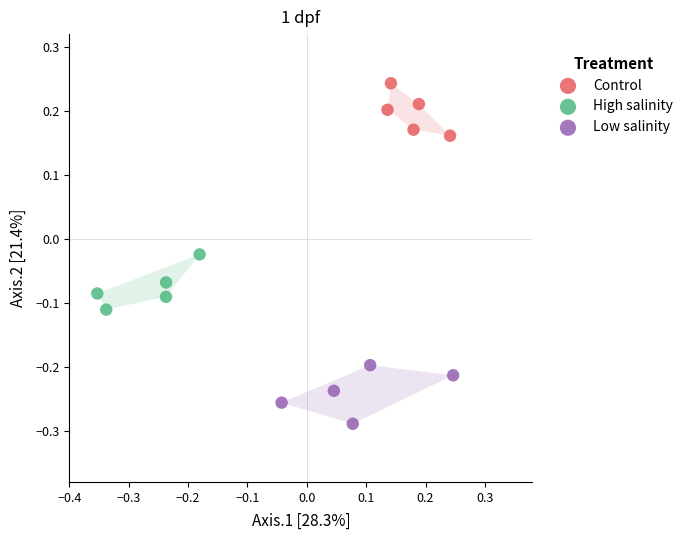

Which series reaches the maximum Y coordinate?

Control